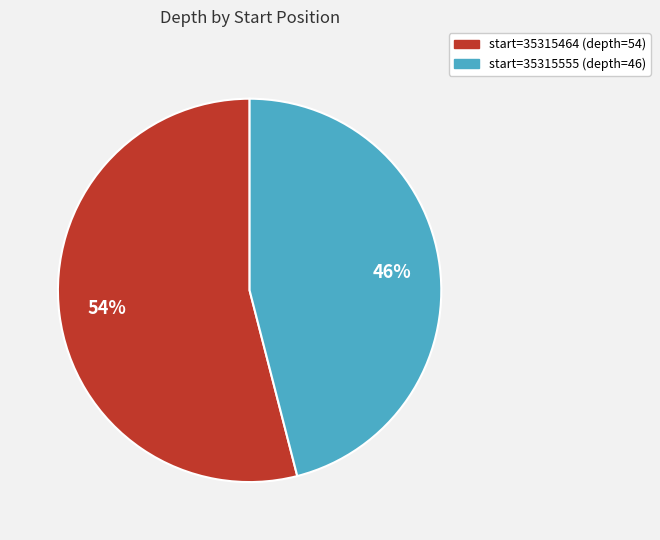

To the nearest percent, what is the difference between the largest and smallest slice percentages?

8%